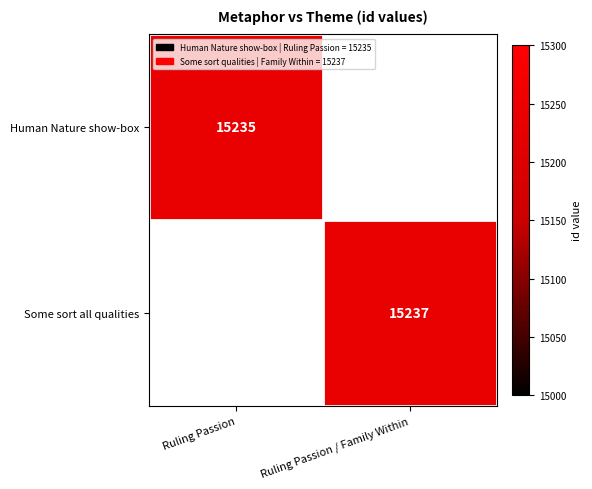

Between Ruling Passion and Ruling Passion / Family Within, which is larger?

Ruling Passion